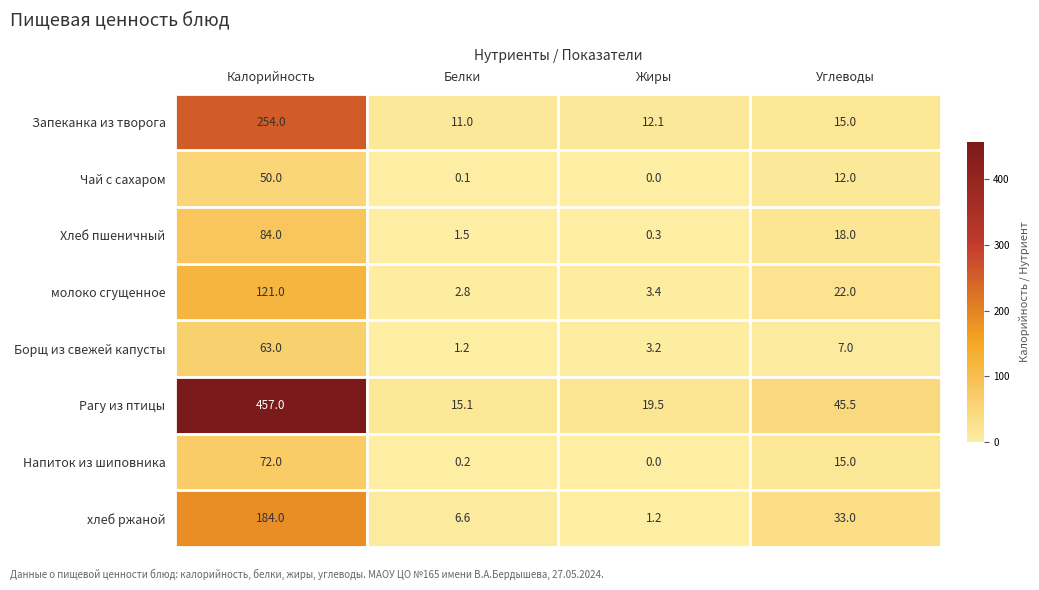

The Чай с сахаром series shows 67.5 at Калорийность. True or false?

False